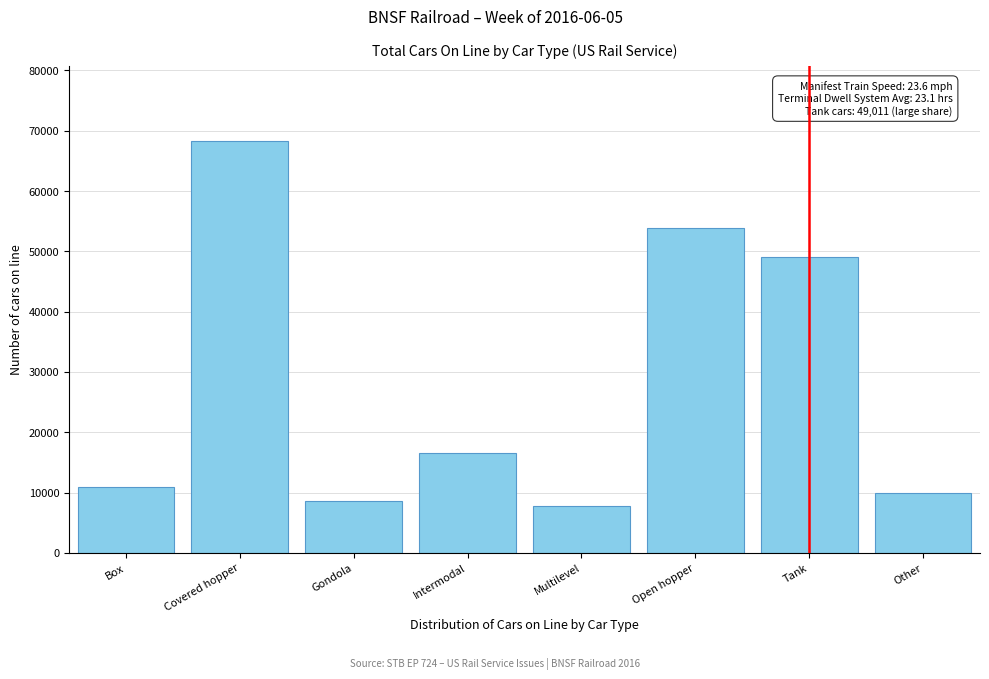

Reading right to left, transcribe all the data shown in this chart.

Other=9907	Tank=49011	Open hopper=53897	Multilevel=7817	Intermodal=16528	Gondola=8630	Covered hopper=68377	Box=10871